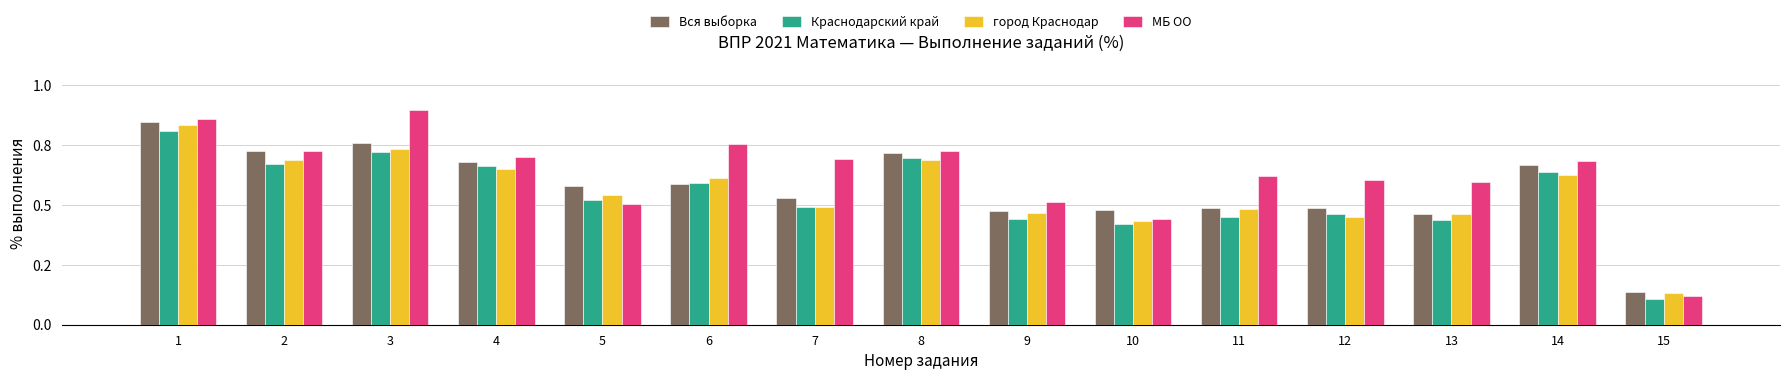

What is the difference between the МБ ОО values at 15 and 9?

0.4